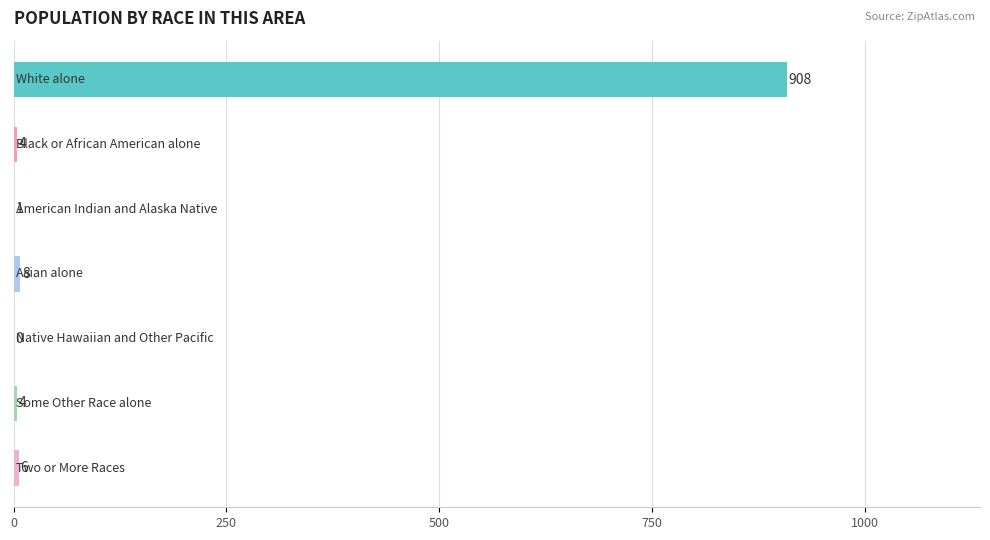

What is the sum of all values?

931